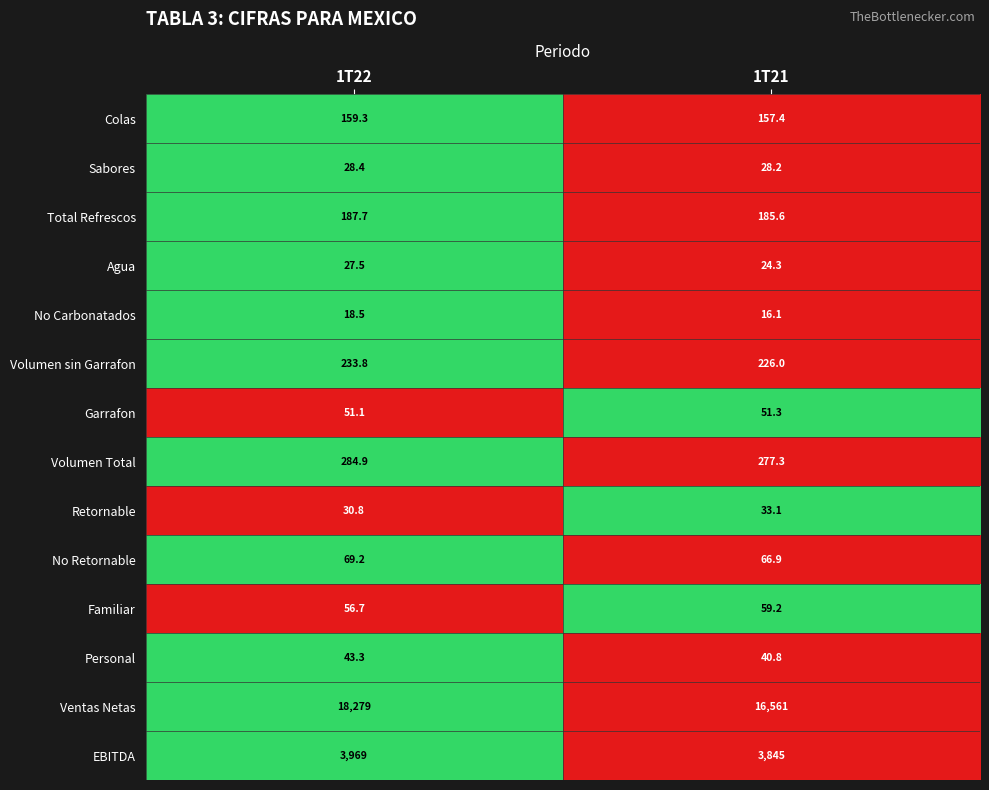

What is the total value across all series at 1T21?

21572.2